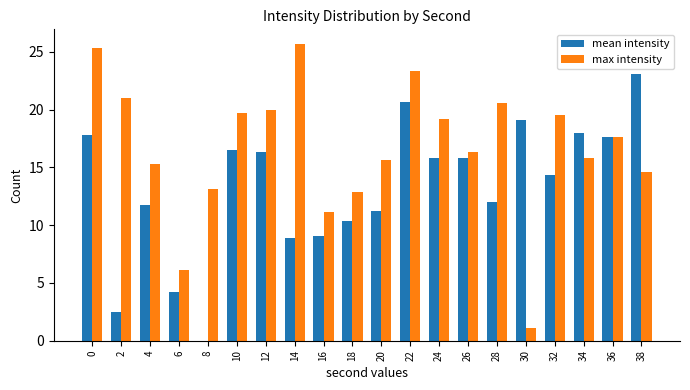

What is the sum of the max intensity values at 26 and 8?

29.5